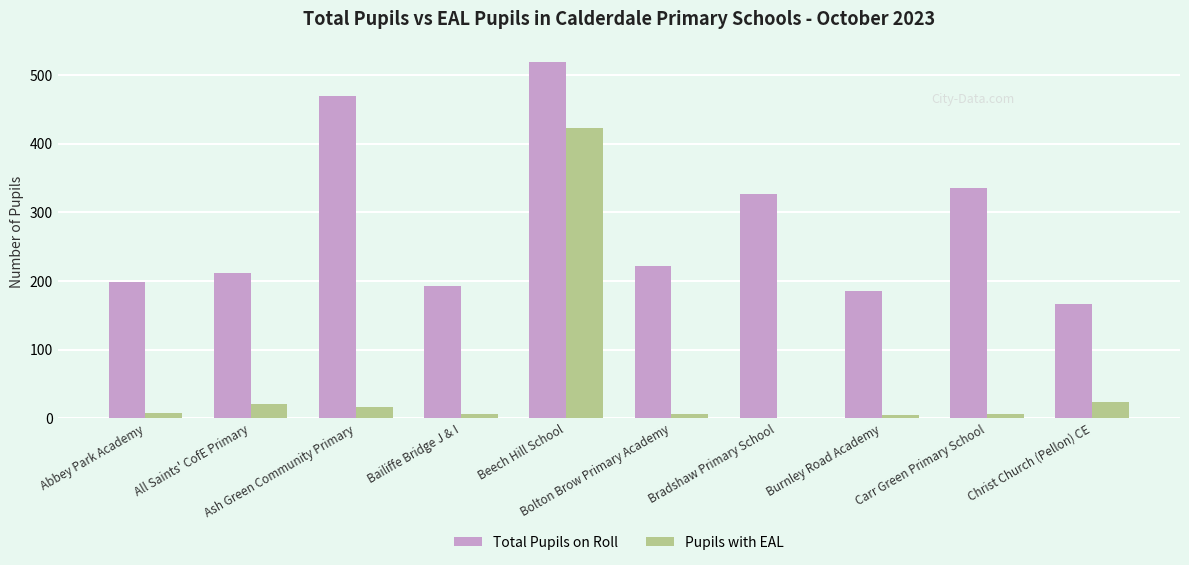

At which label does Total Pupils on Roll first exceed 221?

Ash Green Community Primary